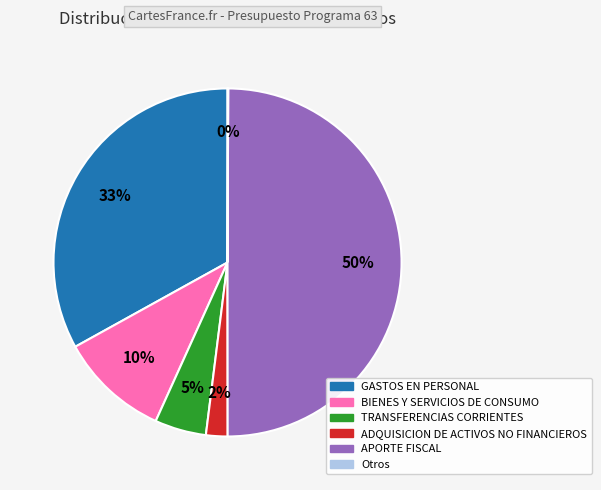

To the nearest percent, what is the average slice percentage?

17%